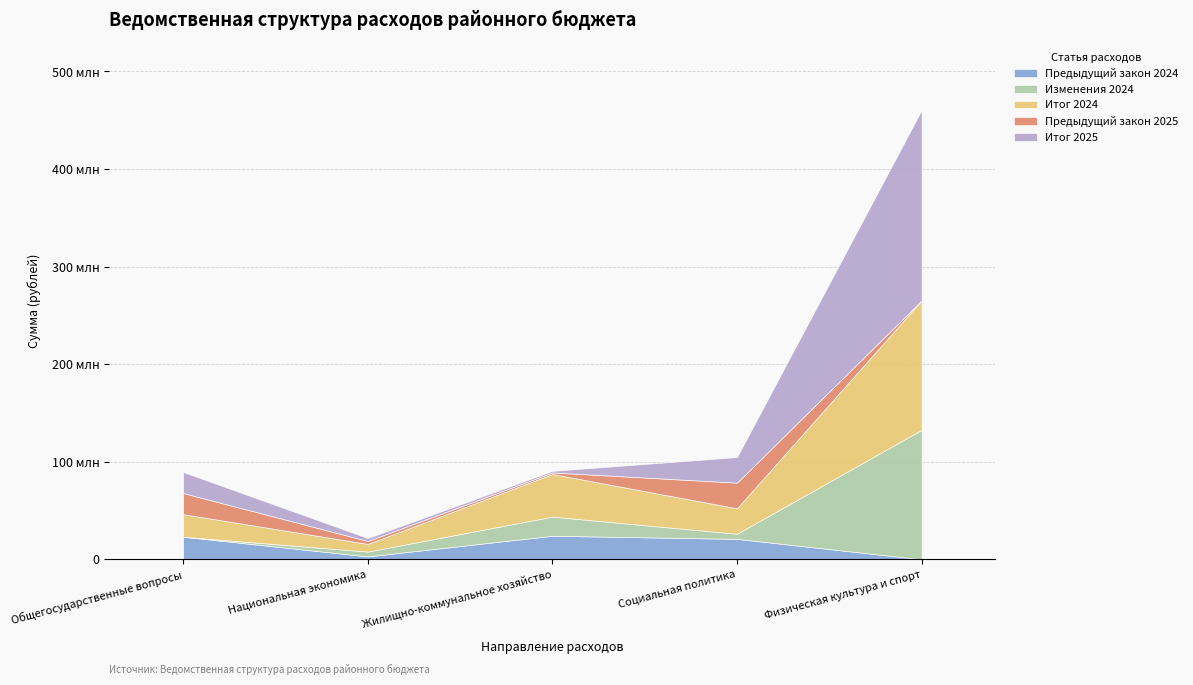

The value of Итог 2025 at Национальная экономика is 3005571.5. True or false?

True